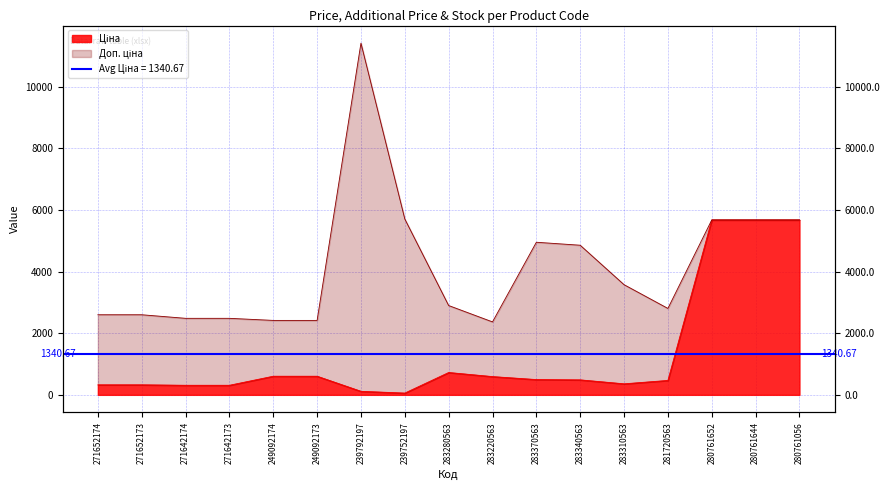

Which category has the lowest value in the Доп. ціна series?

283220563